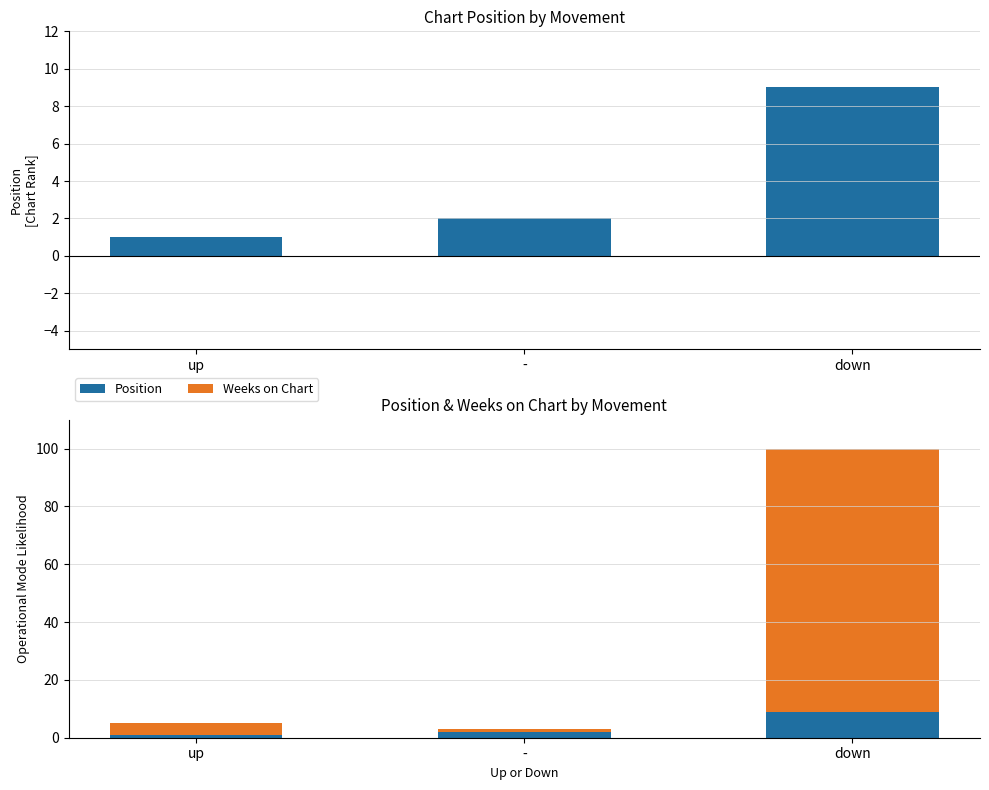

What is the difference between the highest and lowest values at -?

1